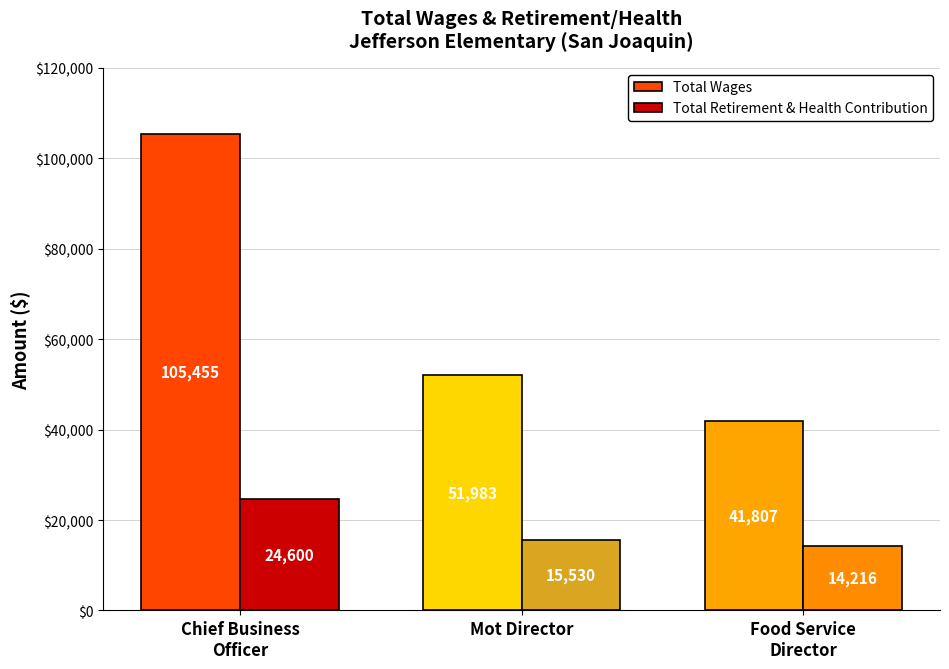

How many data points in Total Retirement & Health Contribution are less than 15530?

1